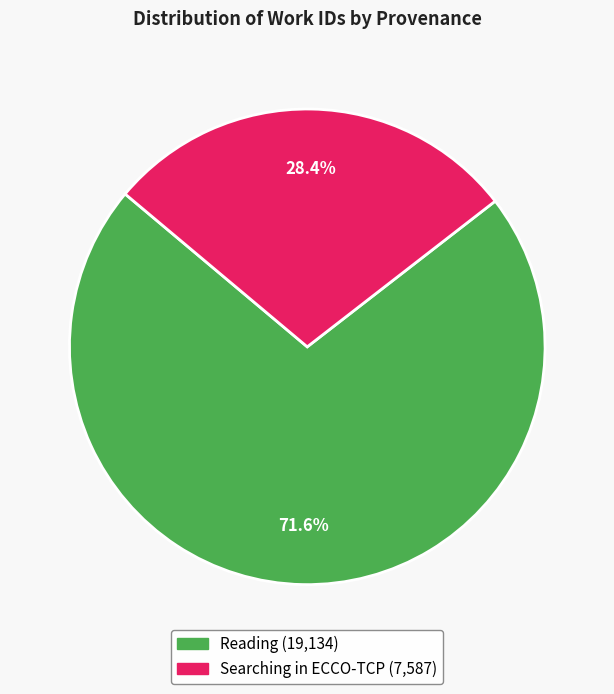

How many segments does this pie chart have?

2